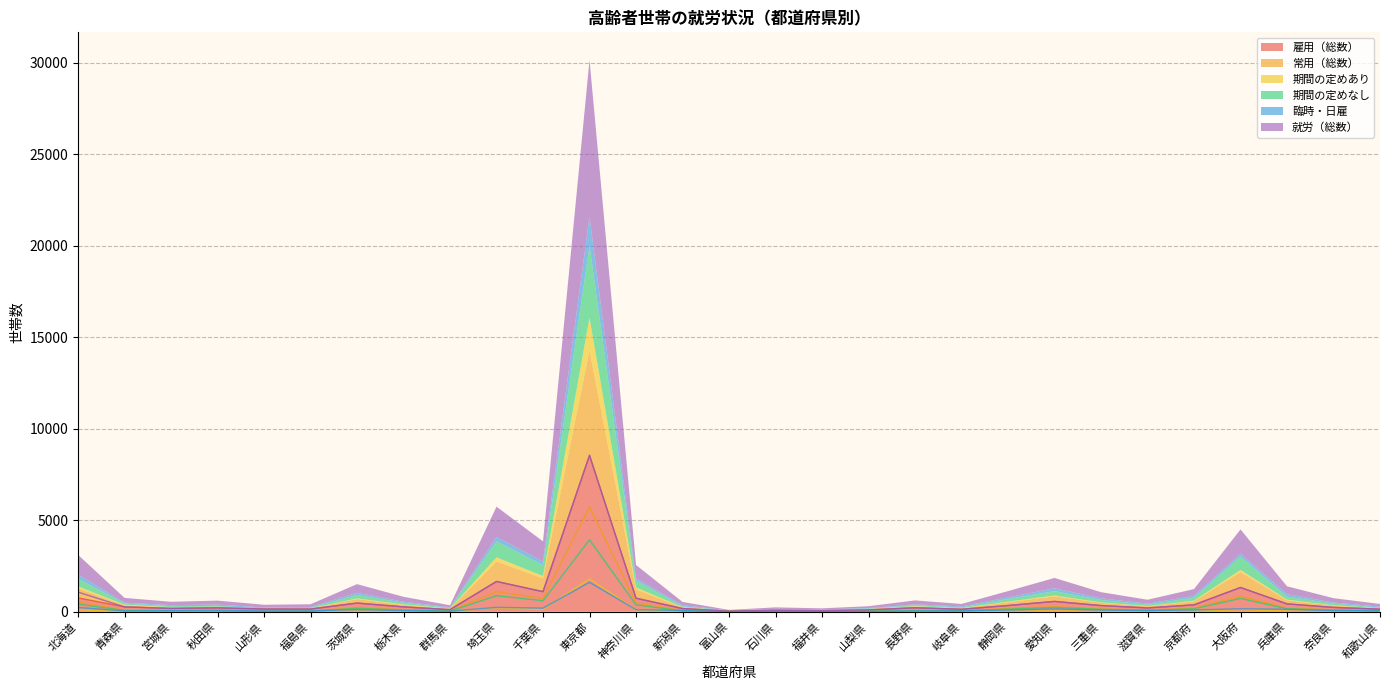

Where is the first local maximum for 常用（総数）?

茨城県